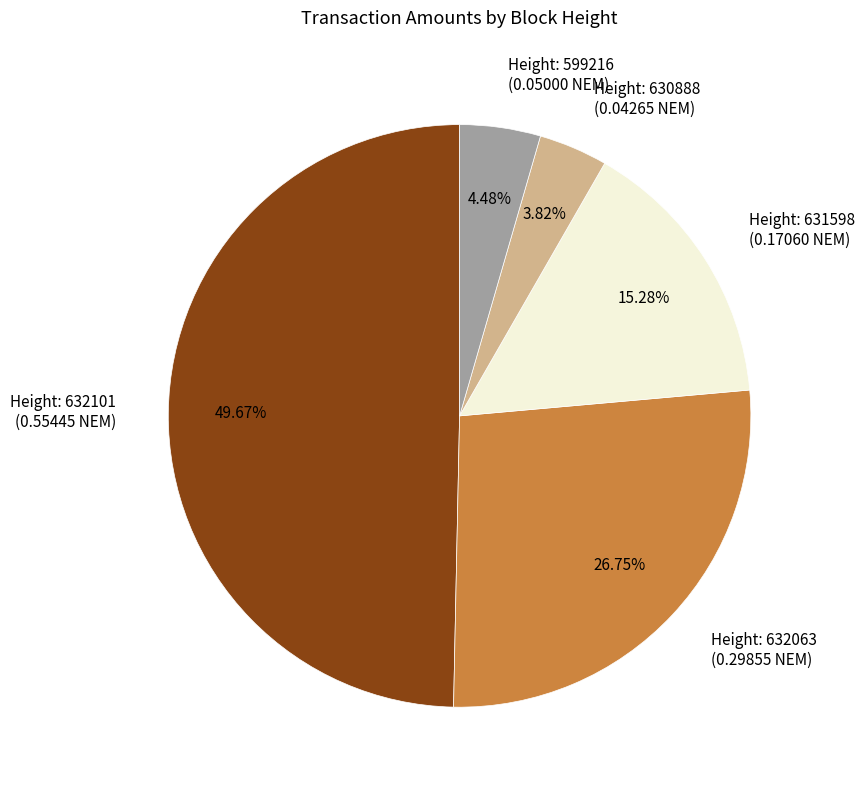

Do Height: 631598 (0.17060 NEM) and Height: 632101 (0.55445 NEM) together represent more than half of the pie?

Yes